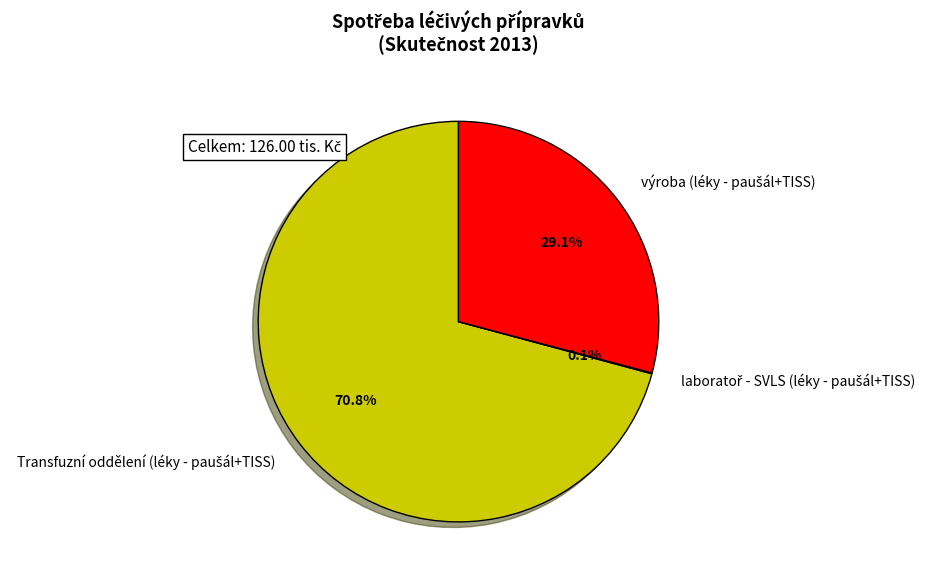

To the nearest percent, what is the average slice percentage?

33%